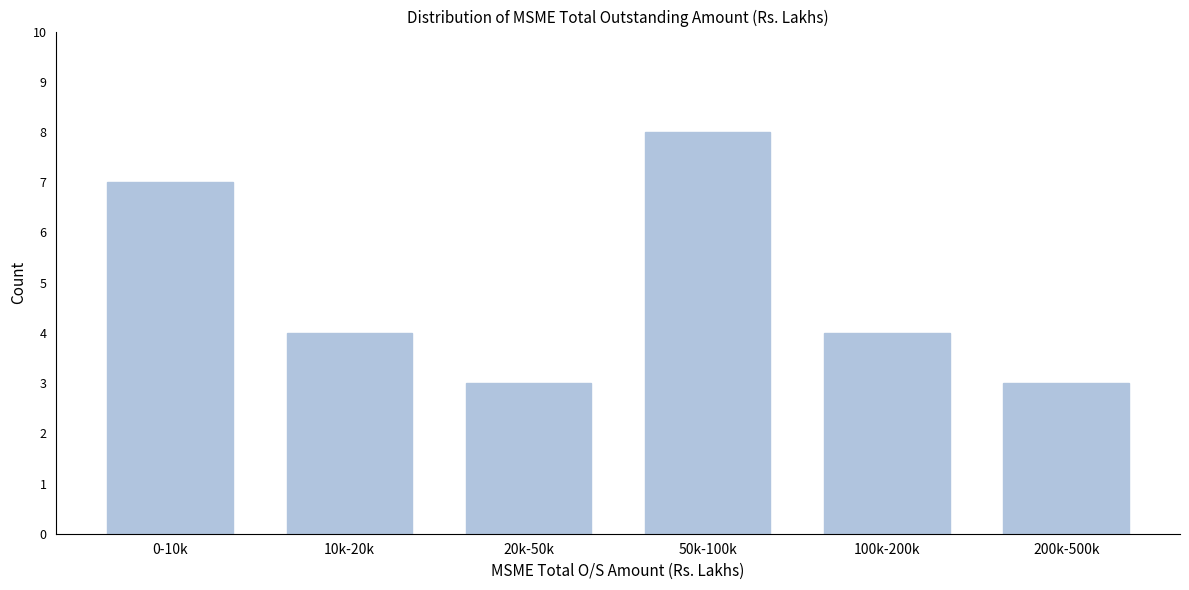

Reading left to right, what are all the values shown in this chart?

7	4	3	8	4	3